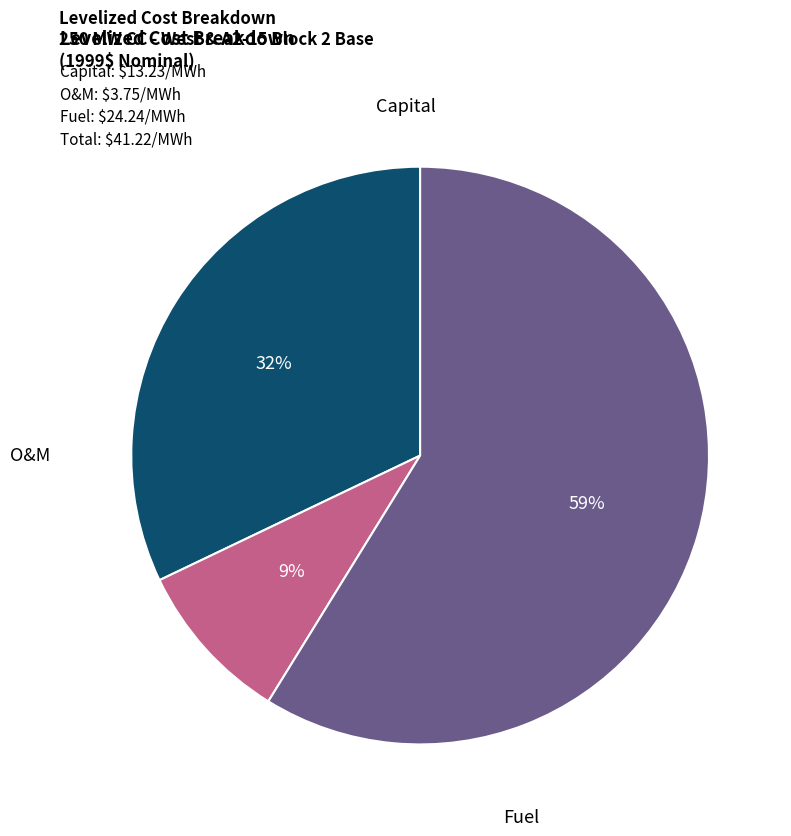

Rank the categories by value from highest to lowest.

Fuel, Capital, O&M